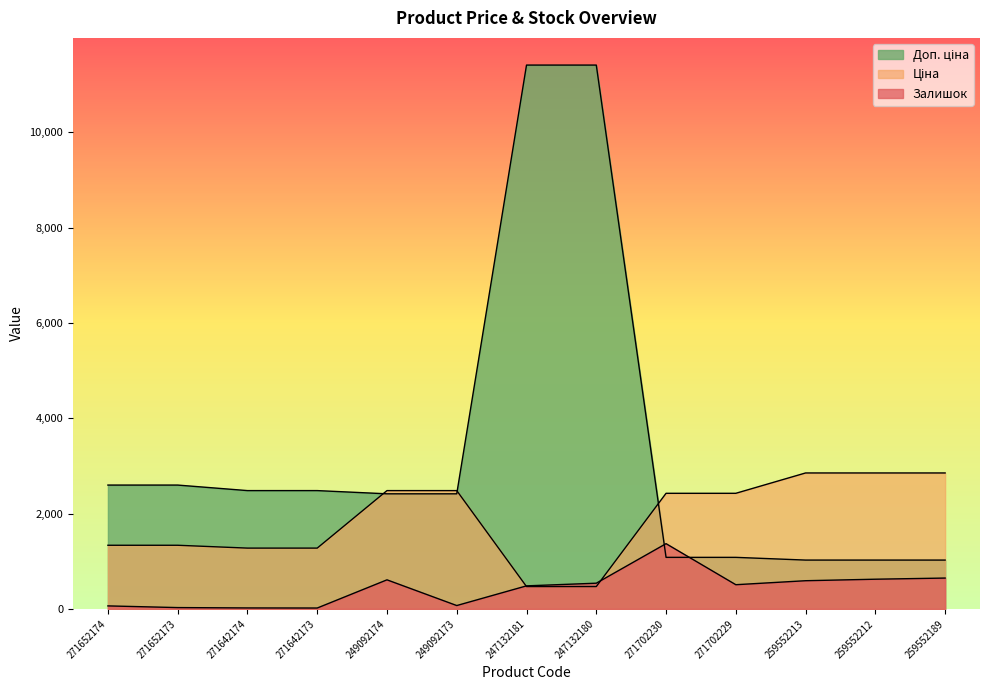

What are all the series names shown in the legend?

Ціна, Доп. ціна, Залишок